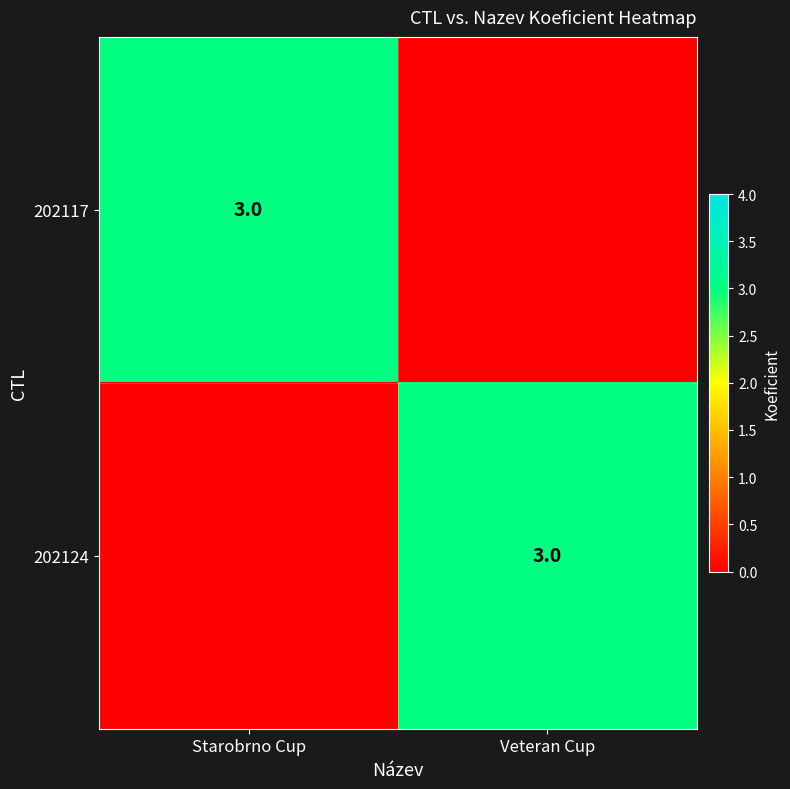

Is it true that 202124 equals 2 at Veteran Cup?

False